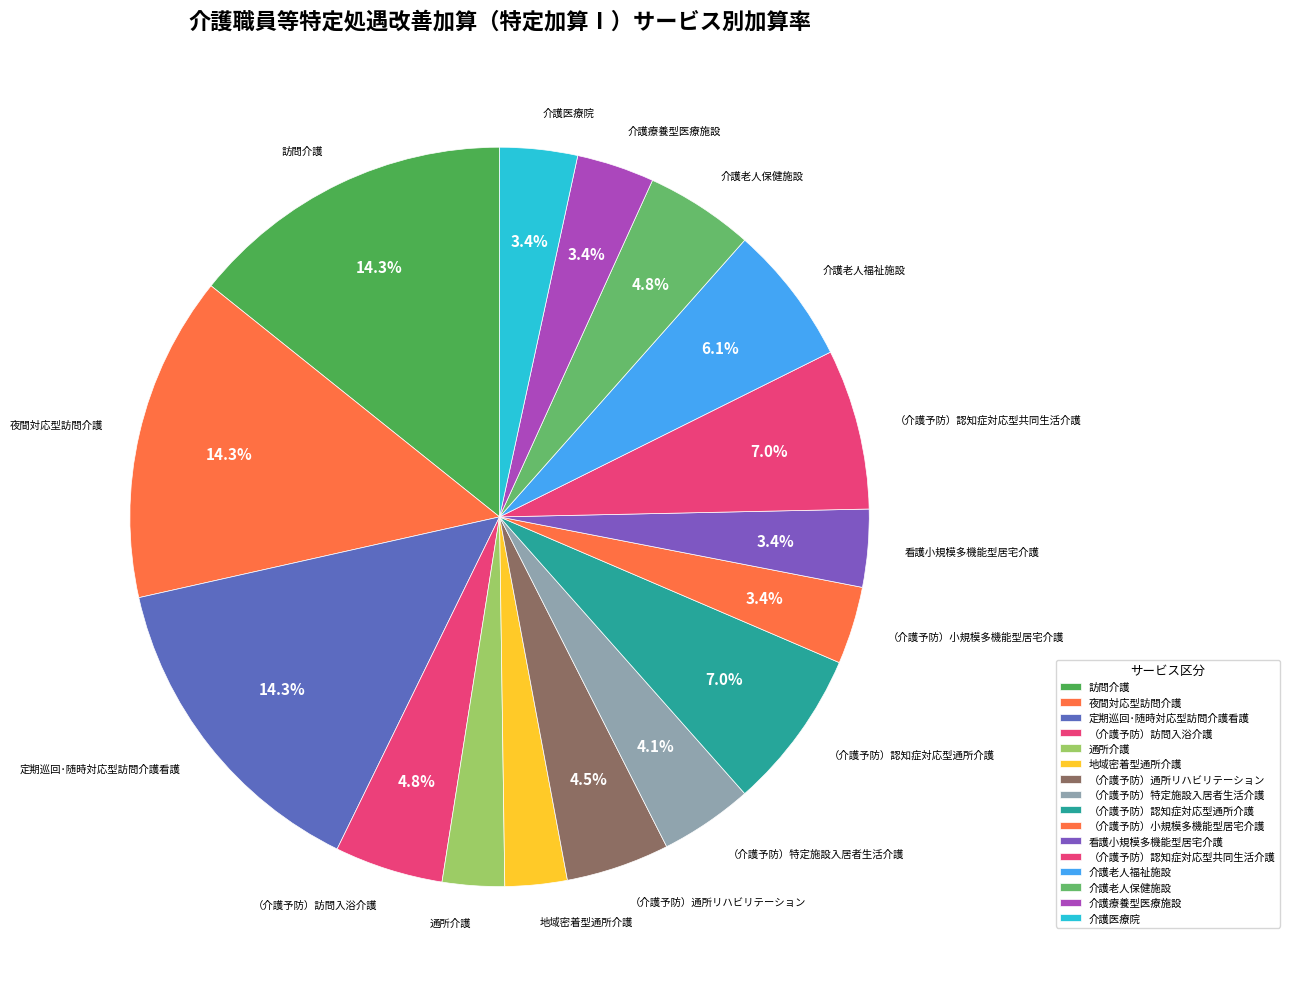

What percentage do 看護小規模多機能型居宅介護 and （介護予防）認知症対応型通所介護 together represent?

10.4%